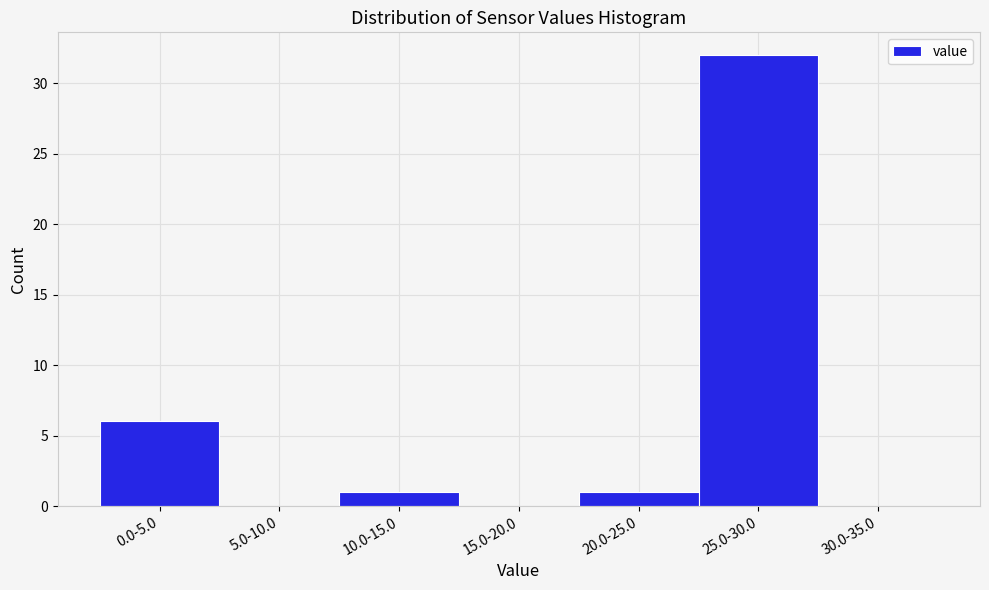

Reading right to left, extract all data points from this chart.

30.0-35.0=0	25.0-30.0=32	20.0-25.0=1	15.0-20.0=0	10.0-15.0=1	5.0-10.0=0	0.0-5.0=6